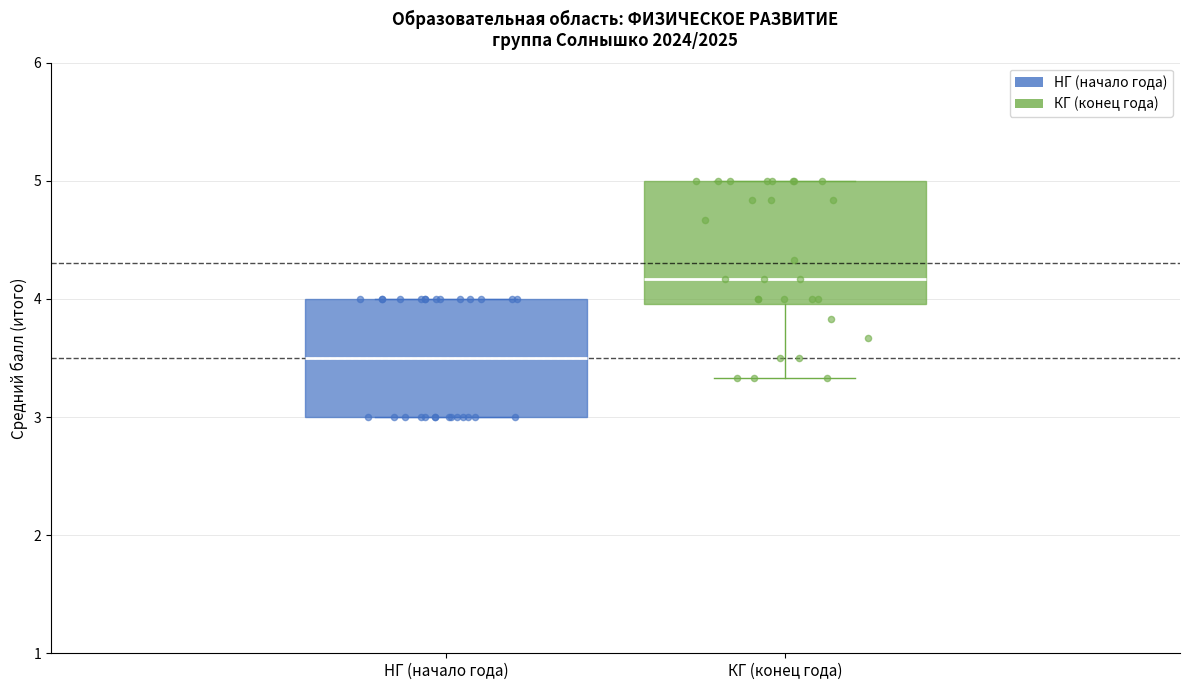

Where does the lower whisker of the box for КГ (конец года) end on the y-axis? The values are not printed on the chart, so give them approximately, as read against the axis.

3.3